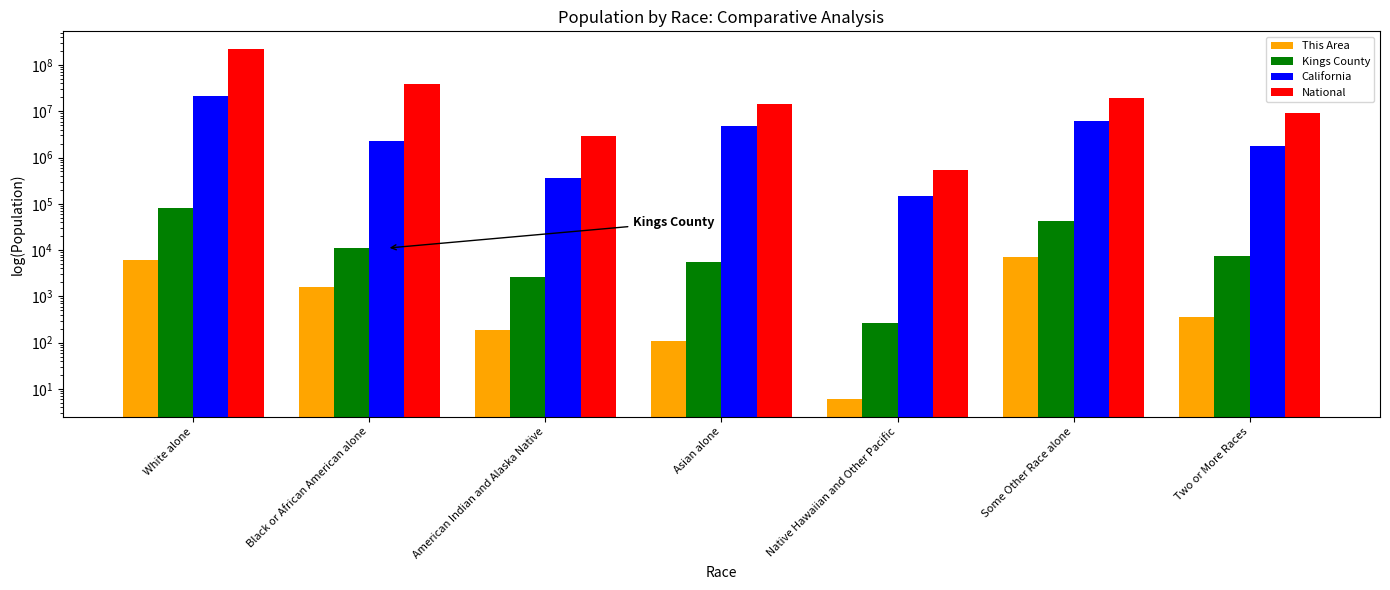

How many data points in Kings County are above 7492?

3